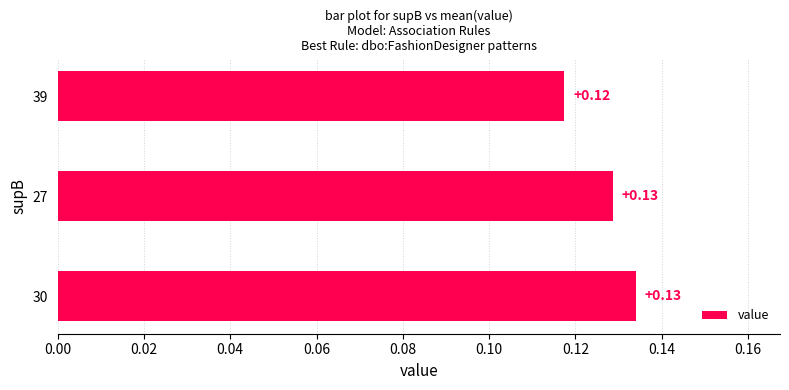

Which has a higher value, 30 or 27?

30